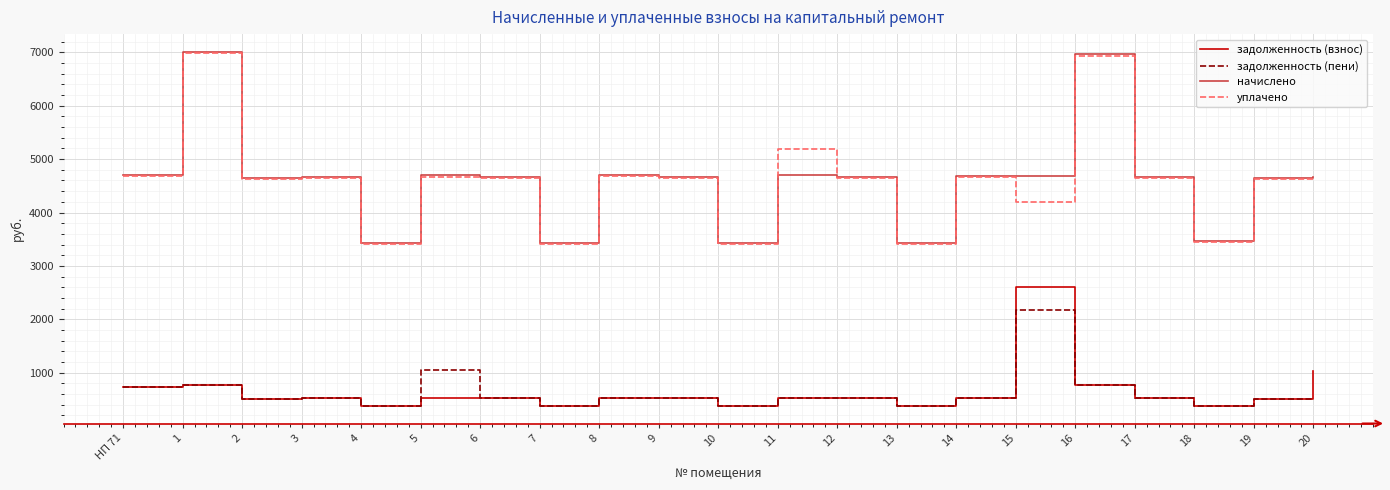

True or false: задолженность (пени) and начислено cross at least once.

False